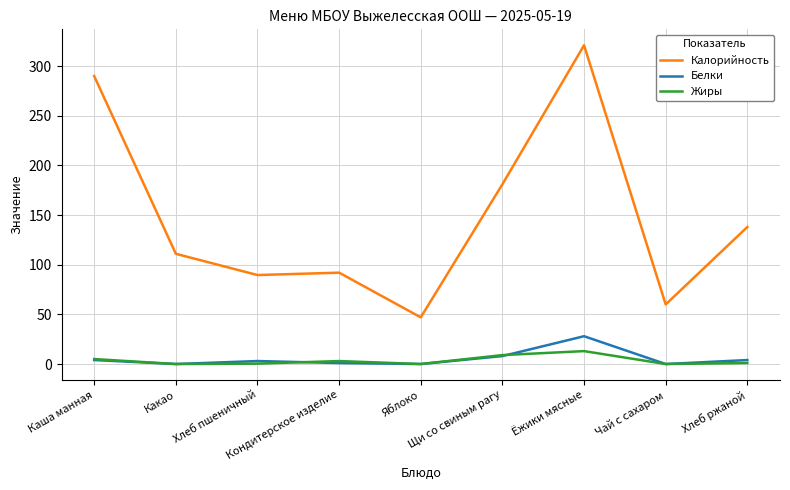

True or false: Калорийность and Жиры cross at least once.

False